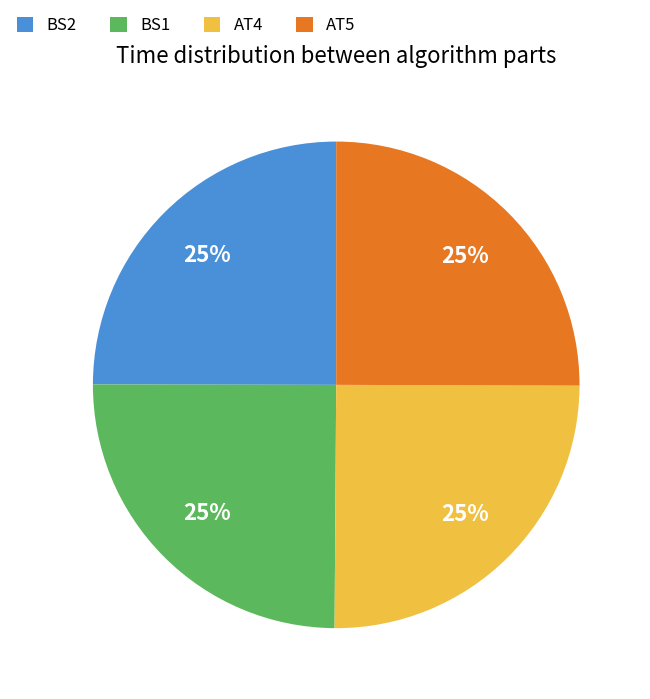

The AT4 slice represents 18% of the pie. True or false?

False